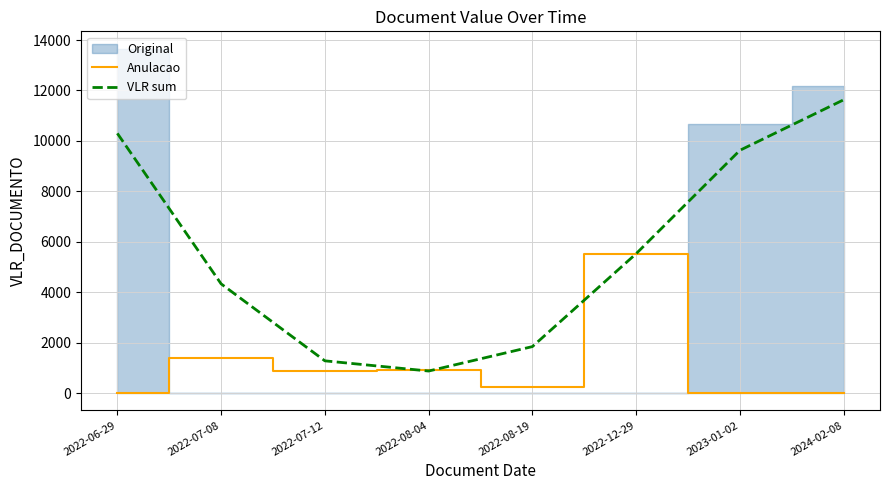

Rank the categories by VLR sum value from highest to lowest.

2024-02-08, 2022-06-29, 2023-01-02, 2022-12-29, 2022-07-08, 2022-08-19, 2022-07-12, 2022-08-04